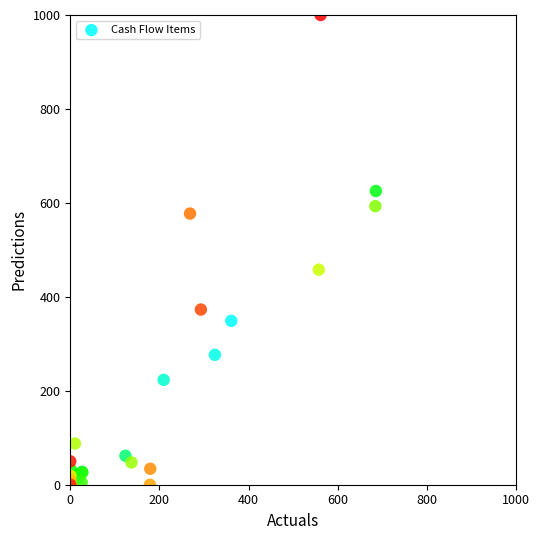

What Y value in the scatter plot is closest to 500?

457.8